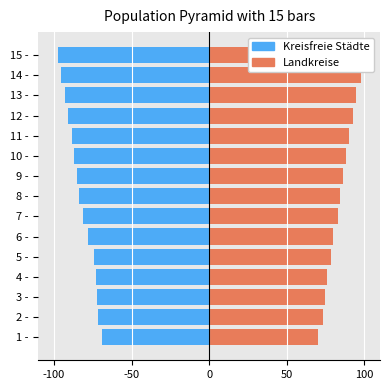

Which series has the largest total across all categories?

Landkreise